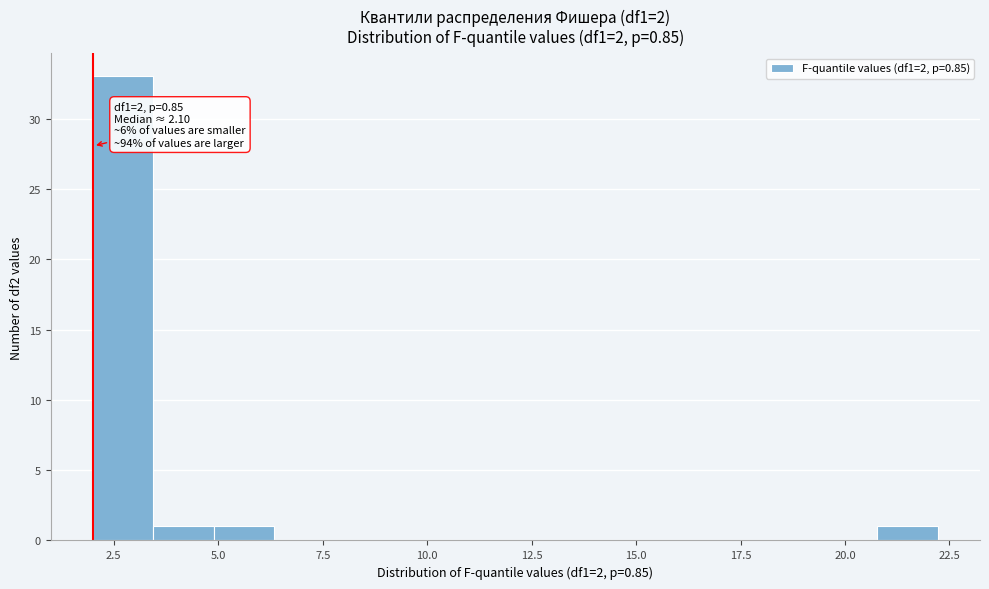

Read against the x-axis, roughly where is the centre of the tallest bar?

2.5